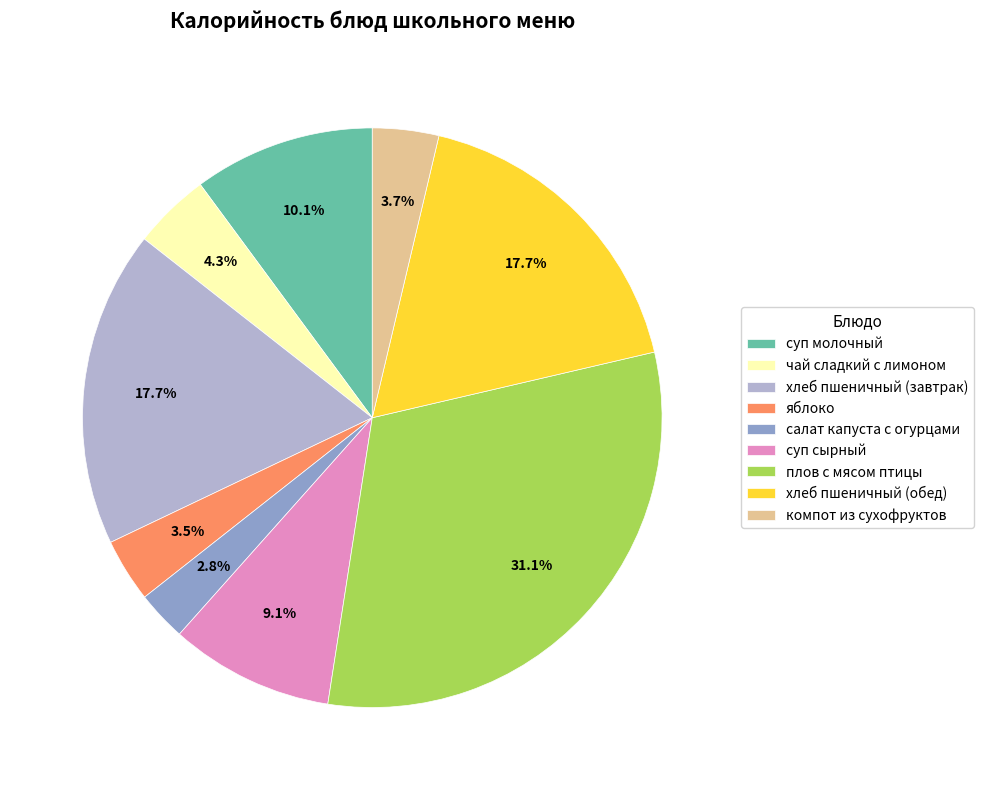

How many slices are in this pie chart?

9